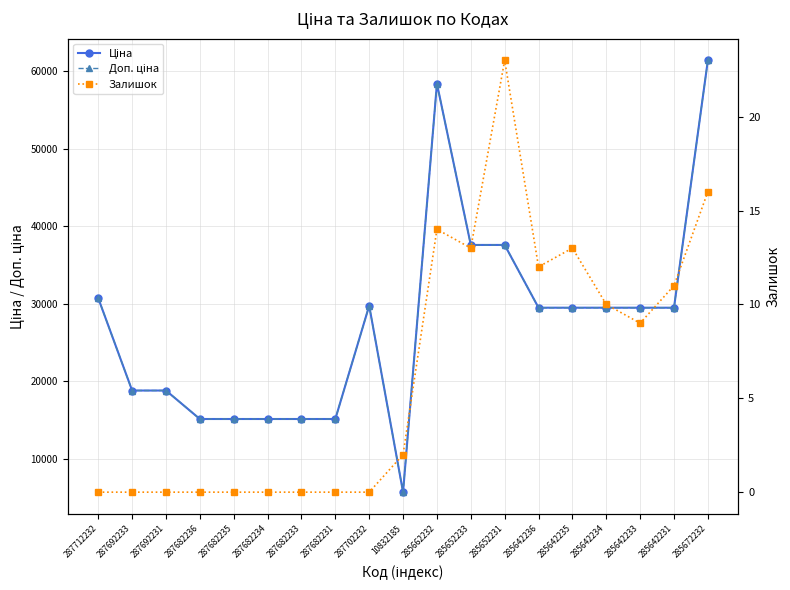

Is the value of Ціна at 285642234 greater than the value of Доп. ціна at 287682234?

Yes